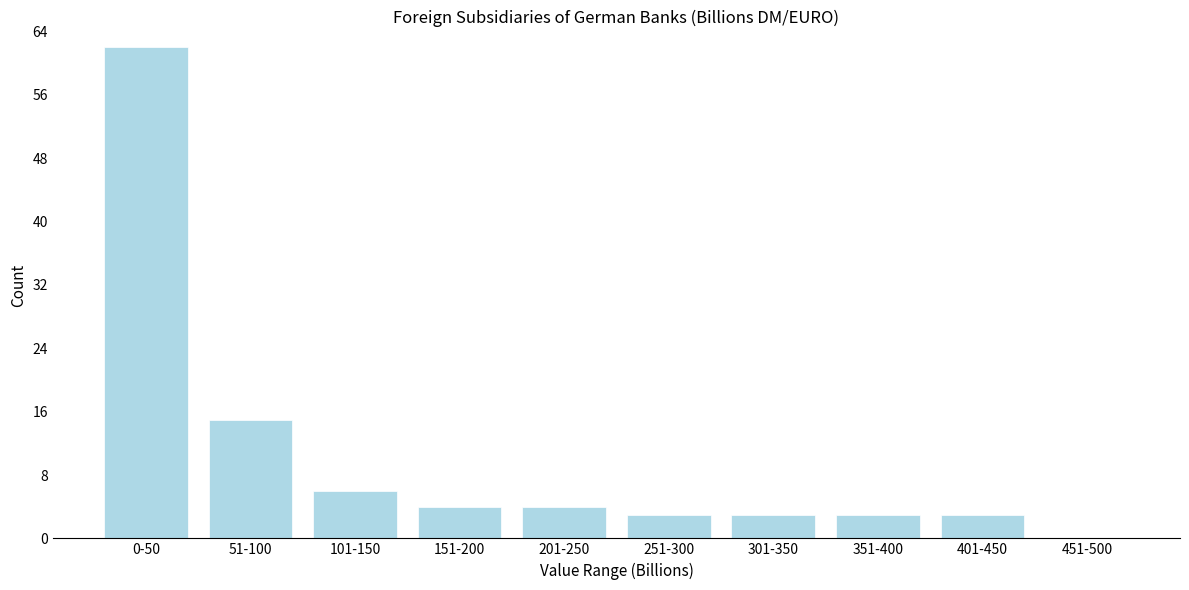

Reading left to right, extract all data points from this chart.

0-50=62	51-100=15	101-150=6	151-200=4	201-250=4	251-300=3	301-350=3	351-400=3	401-450=3	451-500=0